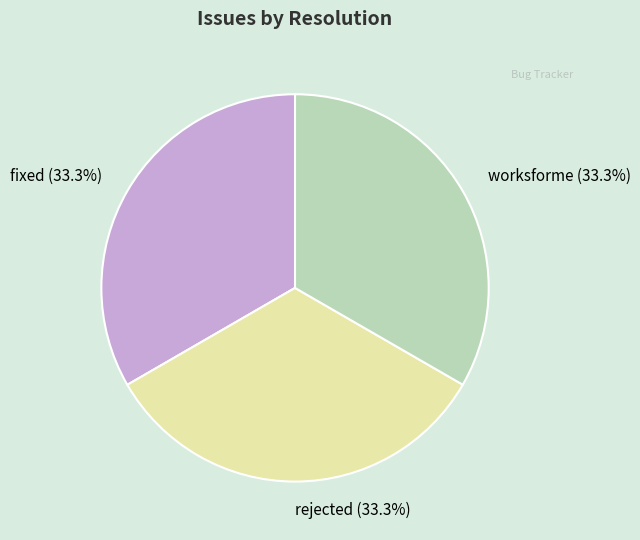

Combined, what portion of the pie is fixed and worksforme?

66.7%